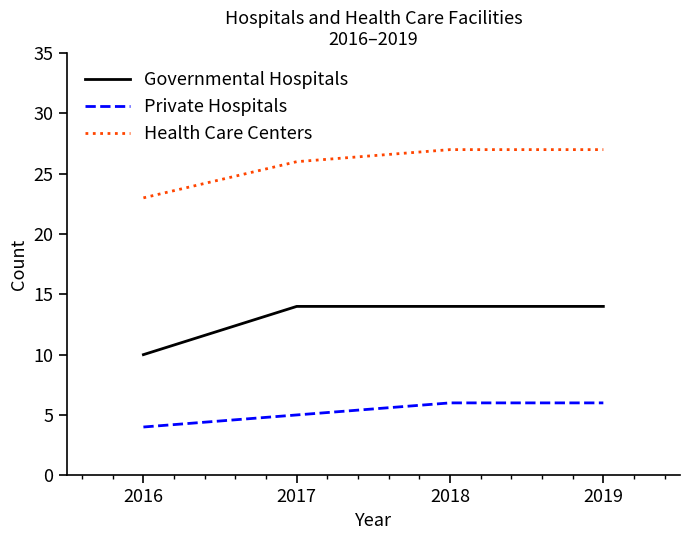

Which category has the lowest value across all series?

2016